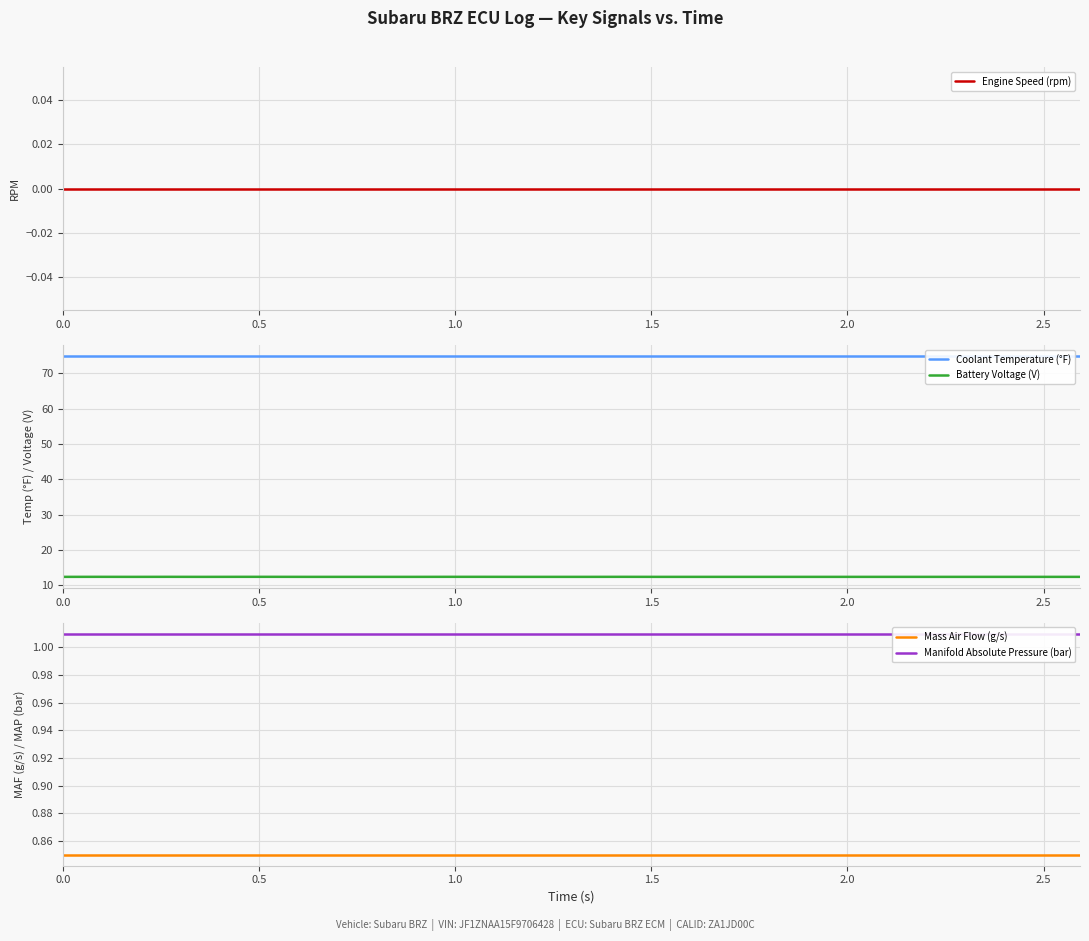

True or false: Engine Speed (rpm) and Manifold Absolute Pressure (bar) cross at least once.

False